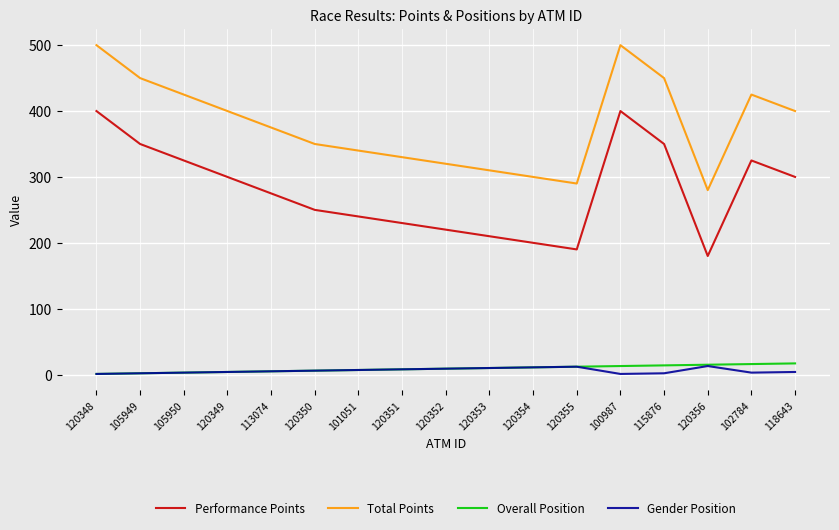

What is the greatest value displayed?

500